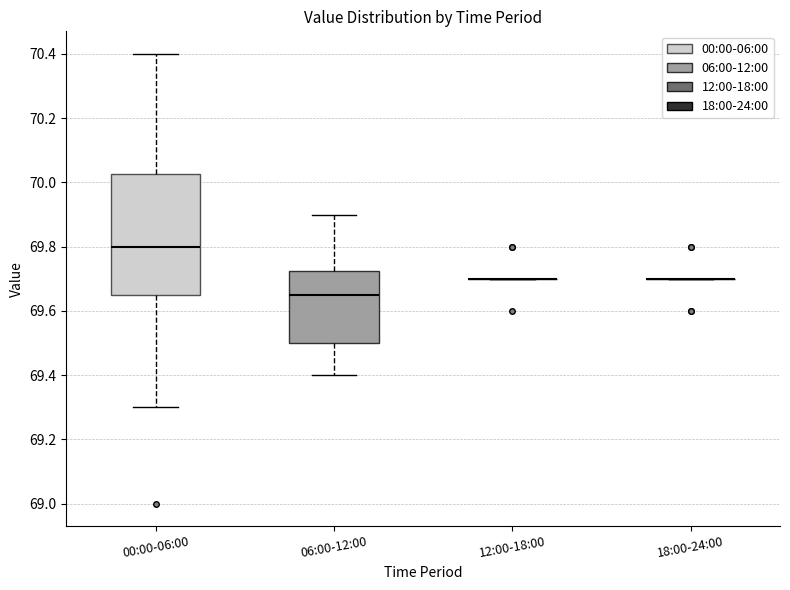

Where is the upper edge of the box for 06:00-12:00 on the y-axis? The values are not printed on the chart, so give them approximately, as read against the axis.

69.72